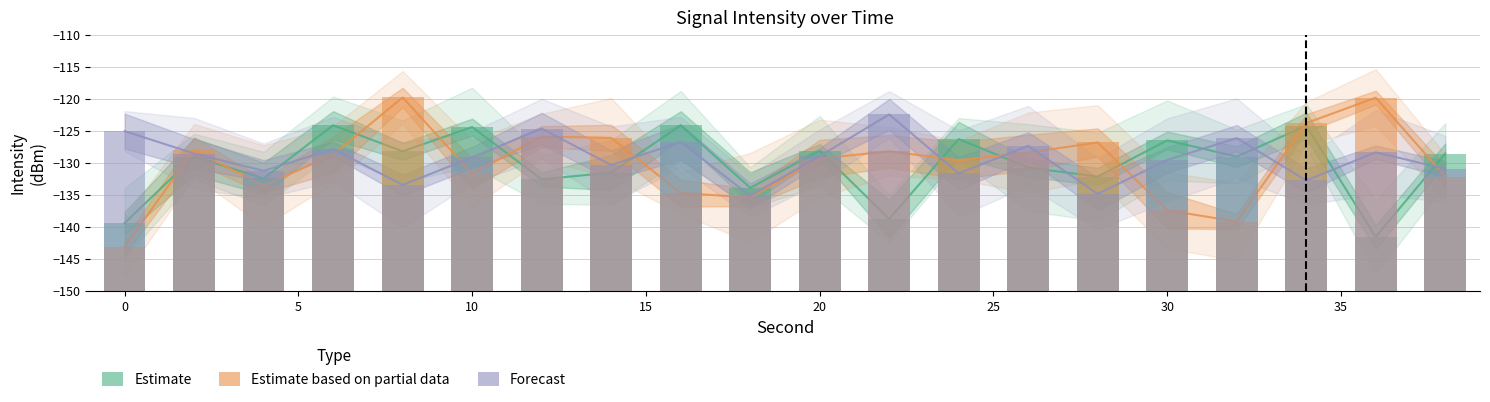

Which series has the widest spread of values?

Estimate based on partial data